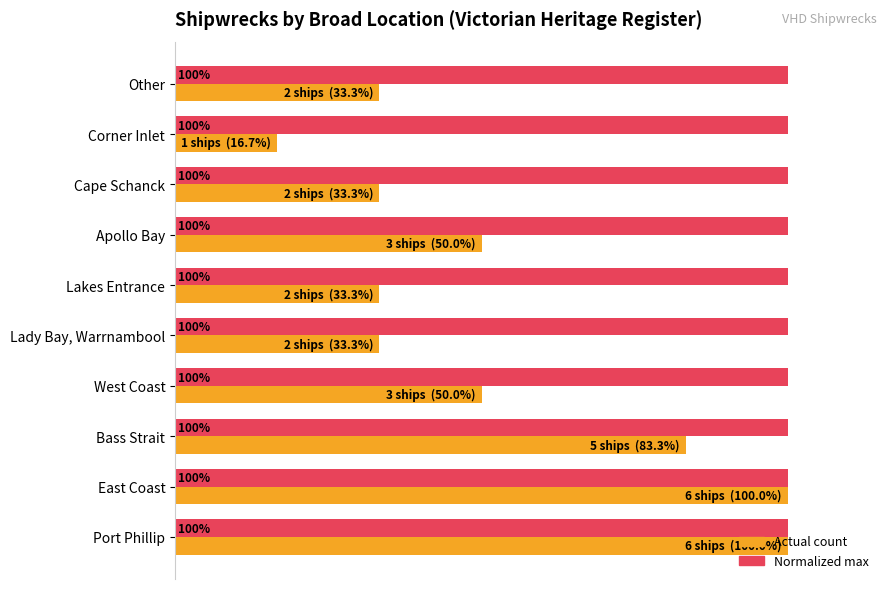

At which category does the chart reach its minimum across all series?

Corner Inlet